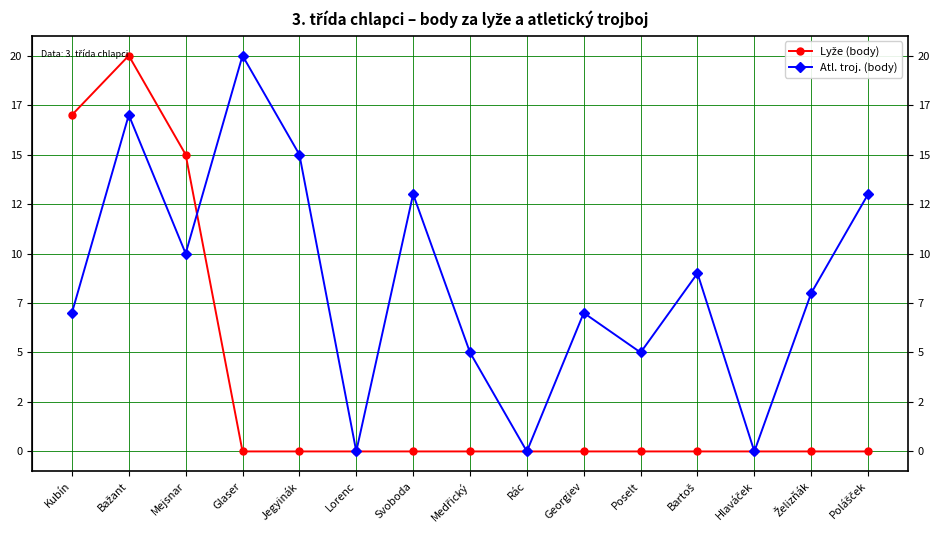

Is this an area chart (filled region under the line)?

No